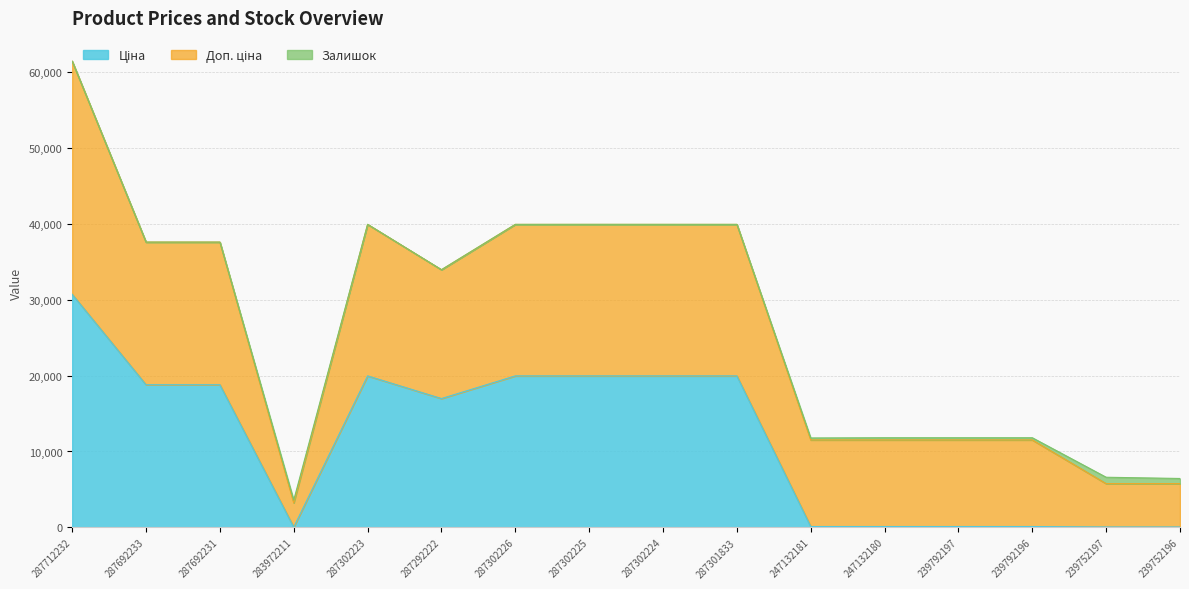

How many lines are shown in the chart?

3